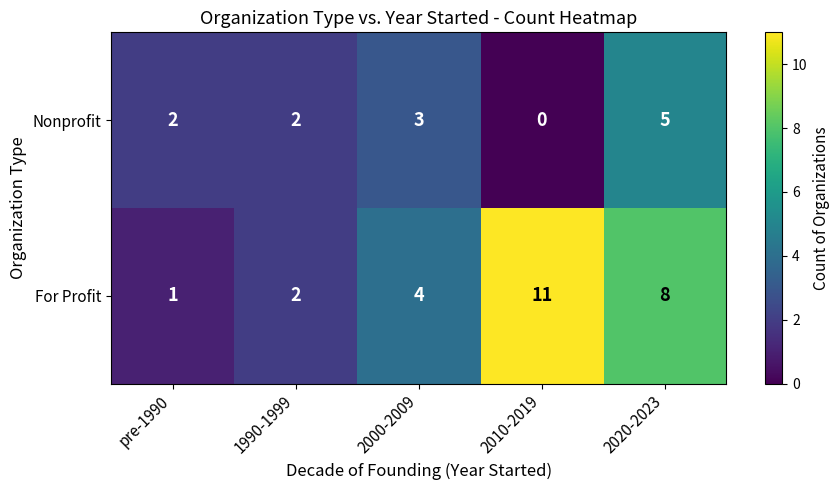

Count the number of categories in the chart.

5